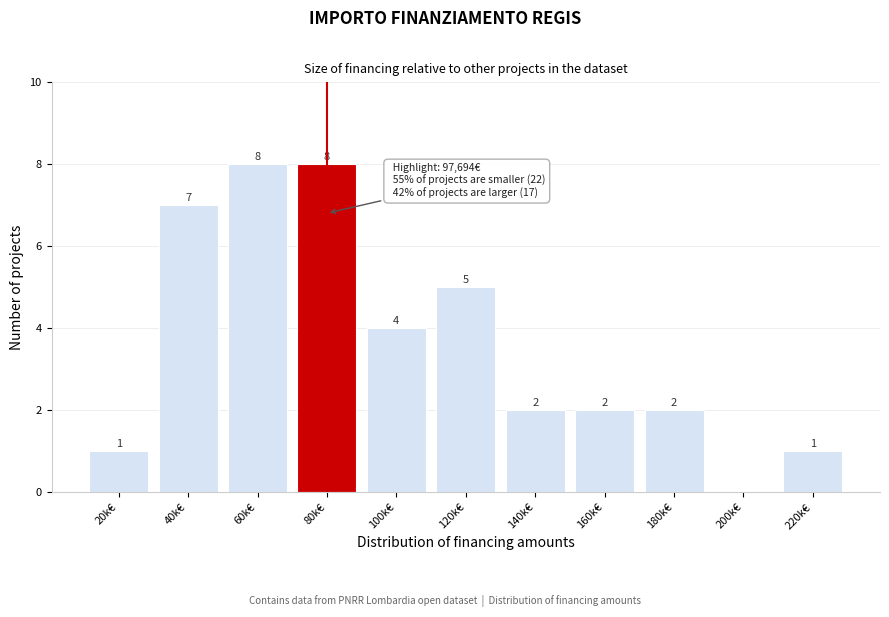

Reading right to left, list all the values displayed in this chart.

220k€=1	200k€=0	180k€=2	160k€=2	140k€=2	120k€=5	100k€=4	80k€=8	60k€=8	40k€=7	20k€=1